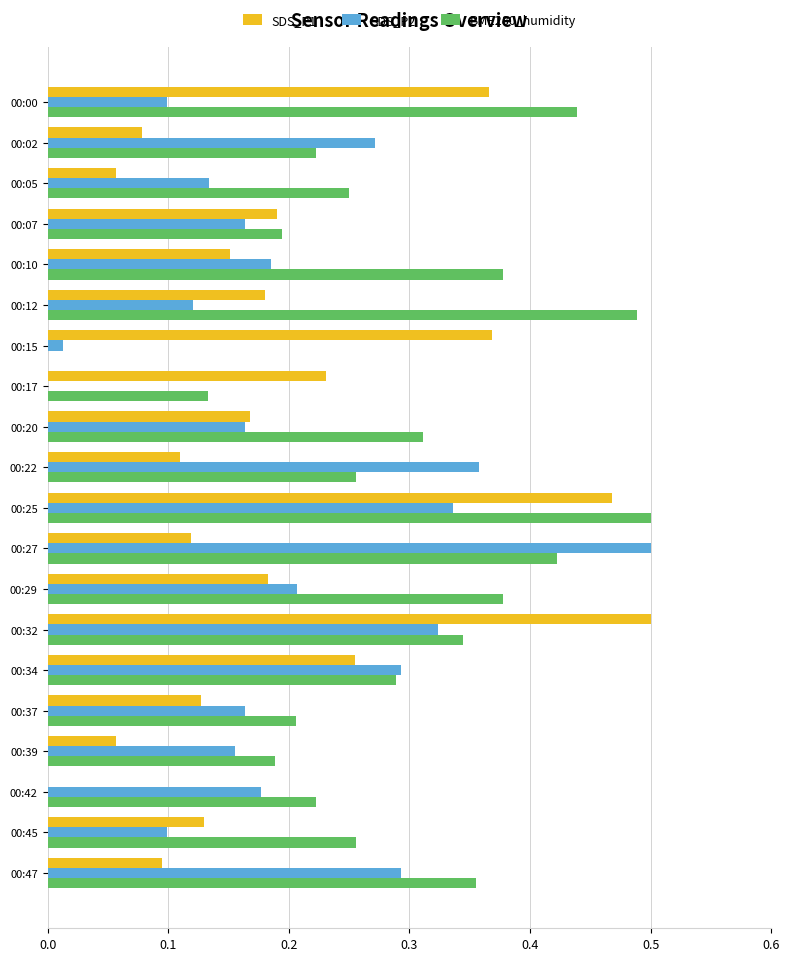

What is the sum of all SDS_P2 values?

4.1